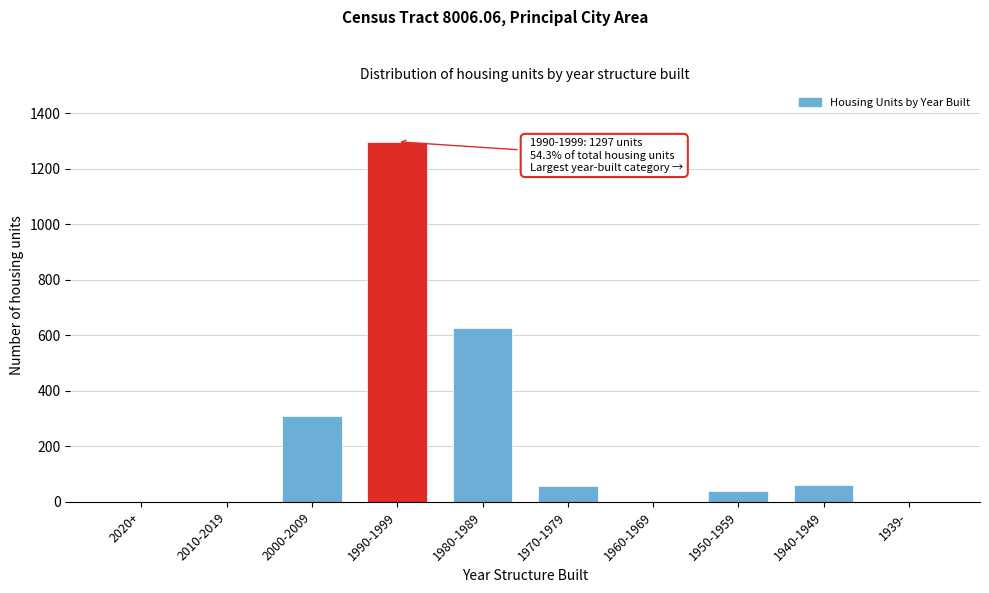

What is the change in value from 1970-1979 to 1939-?

-58